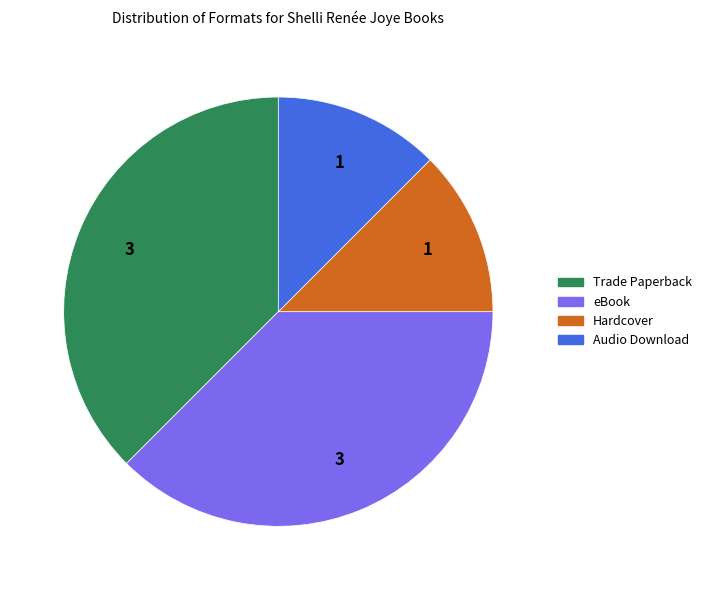

Approximately how many times larger is the value at Trade Paperback compared to Audio Download?

3.0